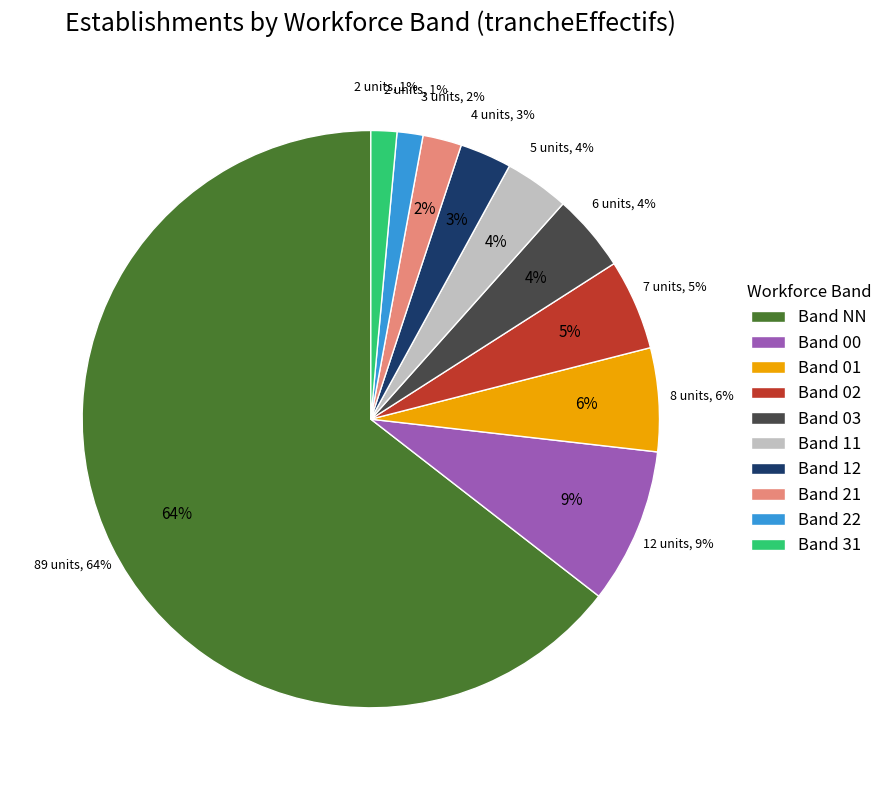

Which slice is the smallest?

22